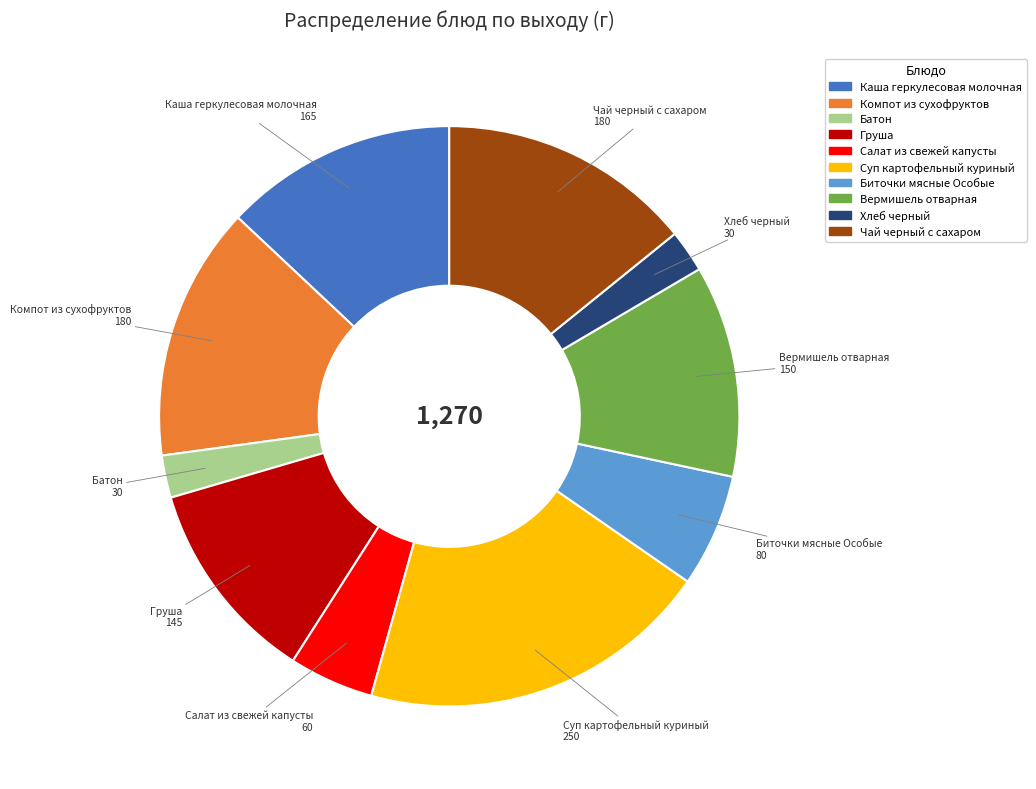

Is the sum of Салат из свежей капусты and Каша геркулесовая молочная greater than half?

No